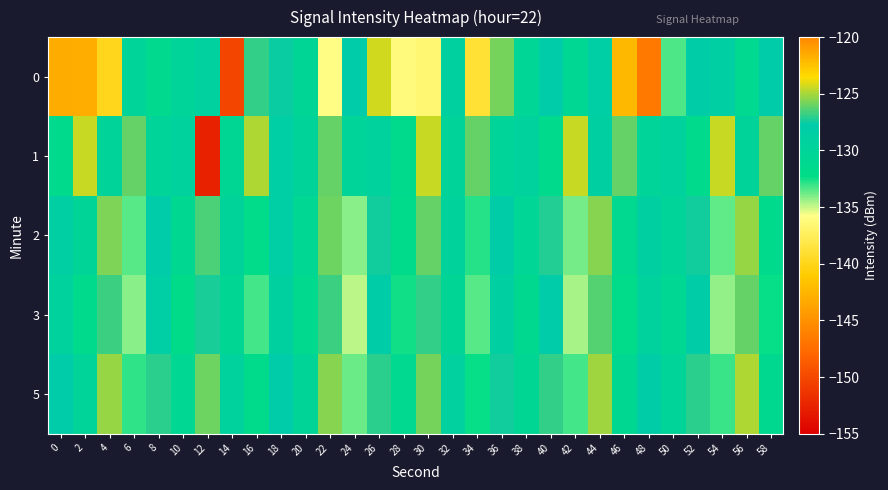

Reading right to left, what are all the values shown in this chart?

0: 58=-127.7	56=-131.3	54=-128.5	52=-128.1	50=-133.3	48=-146.7	46=-142.3	44=-128.2	42=-130.9	40=-127.8	38=-130.4	36=-125.9	34=-139.0	32=-128.9	30=-136.7	28=-136.1	26=-124.3	24=-127.8	22=-135.9	20=-130.3	18=-127.6	16=-126.9	14=-150.2	12=-129.2	10=-130.0	8=-131.4	6=-129.9	4=-139.8	2=-143.0	0=-121.6
1: 58=-126.1	56=-129.7	54=-124.4	52=-131.5	50=-129.3	48=-130.0	46=-126.1	44=-128.7	42=-124.4	40=-131.5	38=-129.3	36=-130.0	34=-126.1	32=-129.7	30=-124.4	28=-131.5	26=-129.3	24=-130.0	22=-126.1	20=-129.7	18=-128.4	16=-124.8	14=-130.6	12=-152.6	10=-129.3	8=-130.0	6=-126.1	4=-129.7	2=-124.4	0=-131.5
2: 58=-131.7	56=-125.3	54=-133.6	52=-127.5	50=-130.1	48=-128.7	46=-131.3	44=-125.6	42=-133.9	40=-127.2	38=-130.4	36=-128.0	34=-132.8	32=-129.5	30=-126.1	28=-131.8	26=-127.4	24=-134.2	22=-125.9	20=-130.7	18=-128.3	16=-132.1	14=-129.8	12=-126.5	10=-131.0	8=-127.9	6=-133.4	4=-125.7	2=-130.2	0=-128.5
3: 58=-132.4	56=-126.1	54=-134.3	52=-128.2	50=-130.8	48=-129.4	46=-132.1	44=-126.4	42=-134.5	40=-127.8	38=-131.1	36=-128.8	34=-133.5	32=-130.3	30=-126.9	28=-132.5	26=-128.1	24=-134.8	22=-126.7	20=-131.4	18=-129.0	16=-133.2	14=-130.6	12=-127.3	10=-132.0	8=-128.4	6=-134.1	4=-126.8	2=-131.5	0=-129.3
5: 58=-131.2	56=-124.9	54=-133.0	52=-127.1	50=-129.9	48=-128.2	46=-131.0	44=-125.1	42=-133.2	40=-126.9	38=-130.6	36=-127.5	34=-132.4	32=-129.2	30=-125.8	28=-131.3	26=-127.0	24=-133.7	22=-125.5	20=-130.2	18=-127.7	16=-131.8	14=-129.4	12=-126.0	10=-130.8	8=-127.1	6=-132.9	4=-125.3	2=-130.0	0=-127.8